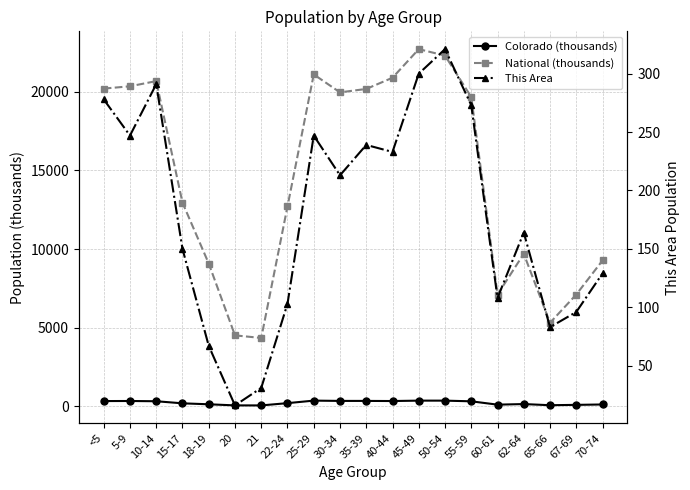

What is the total value across all series at 55-59?

20266.2